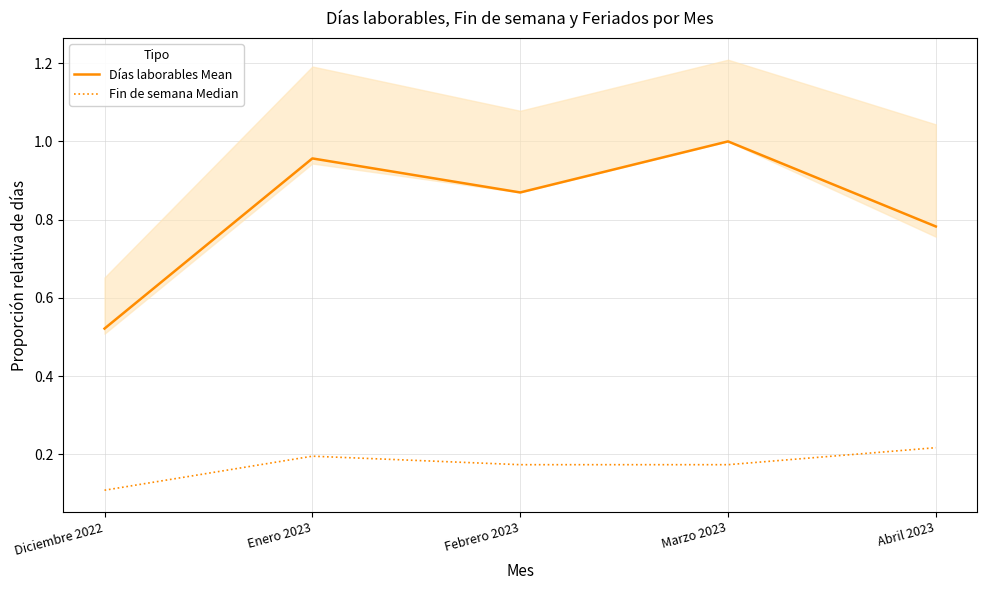

What is the smallest value displayed?

0.1